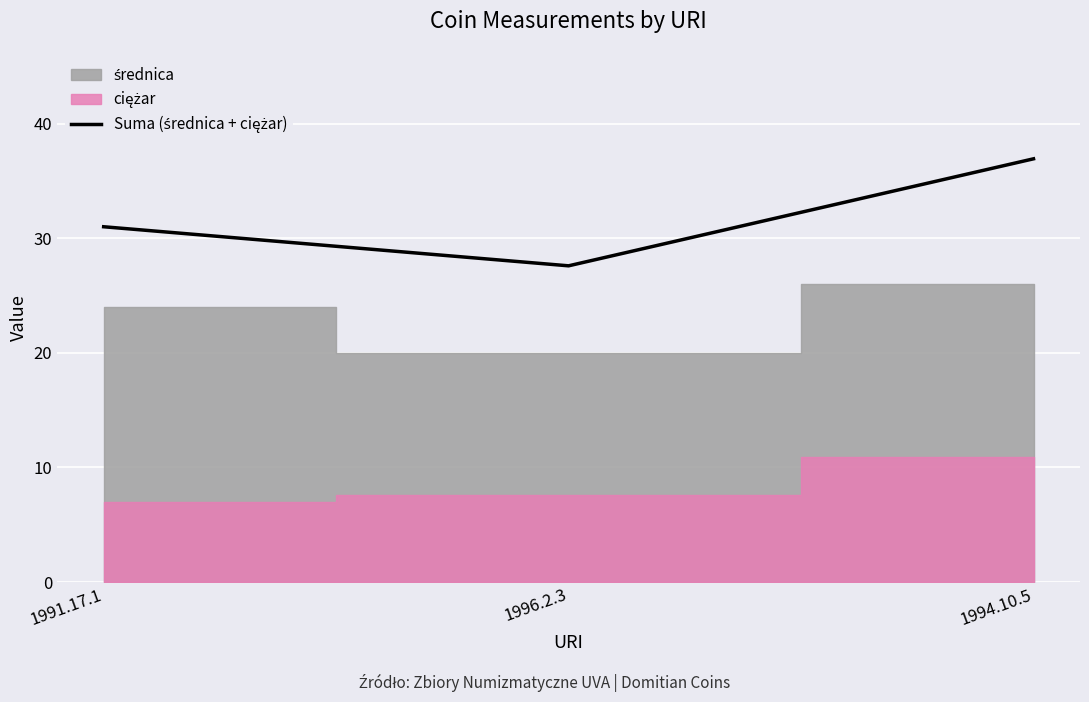

Reading right to left, extract all data points from this chart.

1994.10.5=36.9	1996.2.3=27.6	1991.17.1=31.0